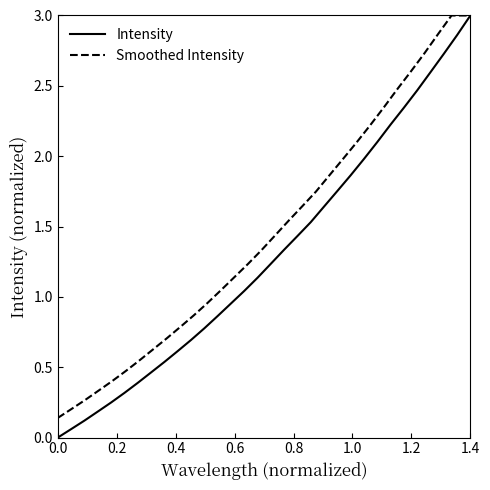

What is the value of the Intensity point at the 3rd from the left?

0.1